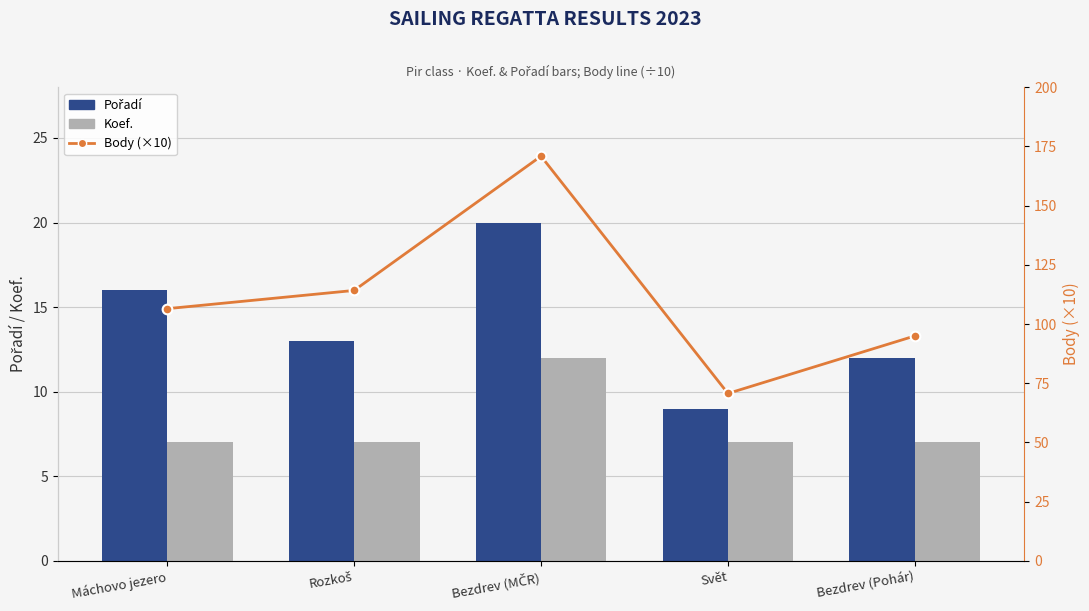

What is the difference between the maximum and minimum values in the Koef. series?

5.0